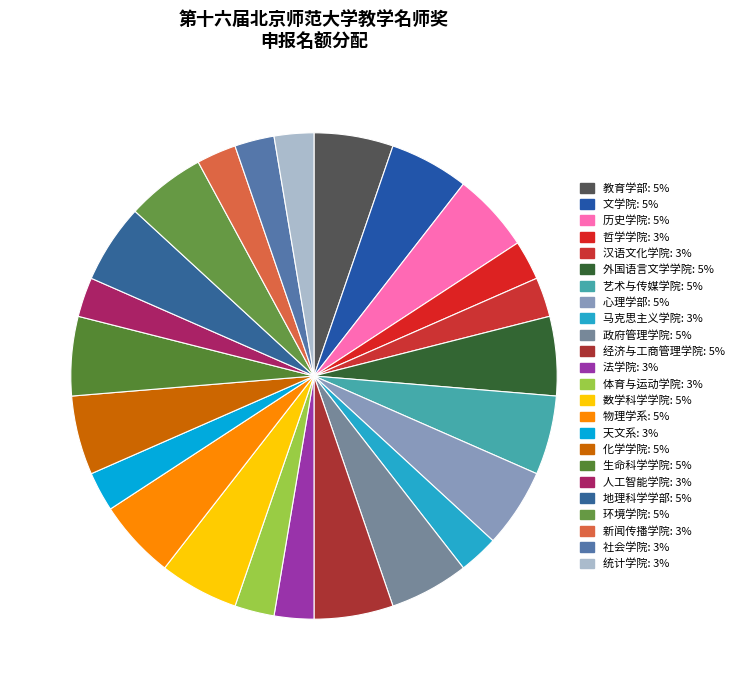

To the nearest percent, what is the average slice percentage?

4%